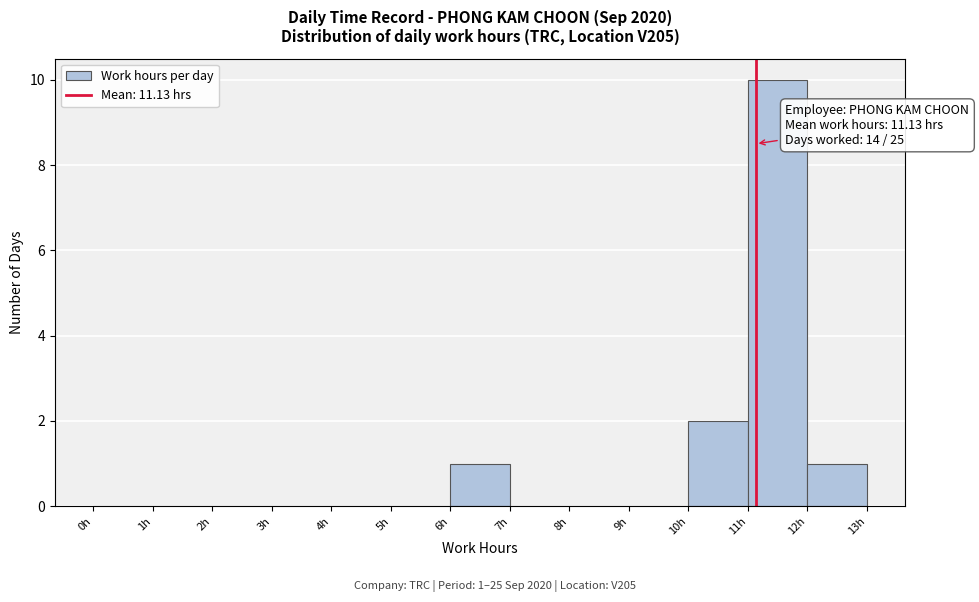

Which range on the x-axis has the tallest bar?

11 to 12